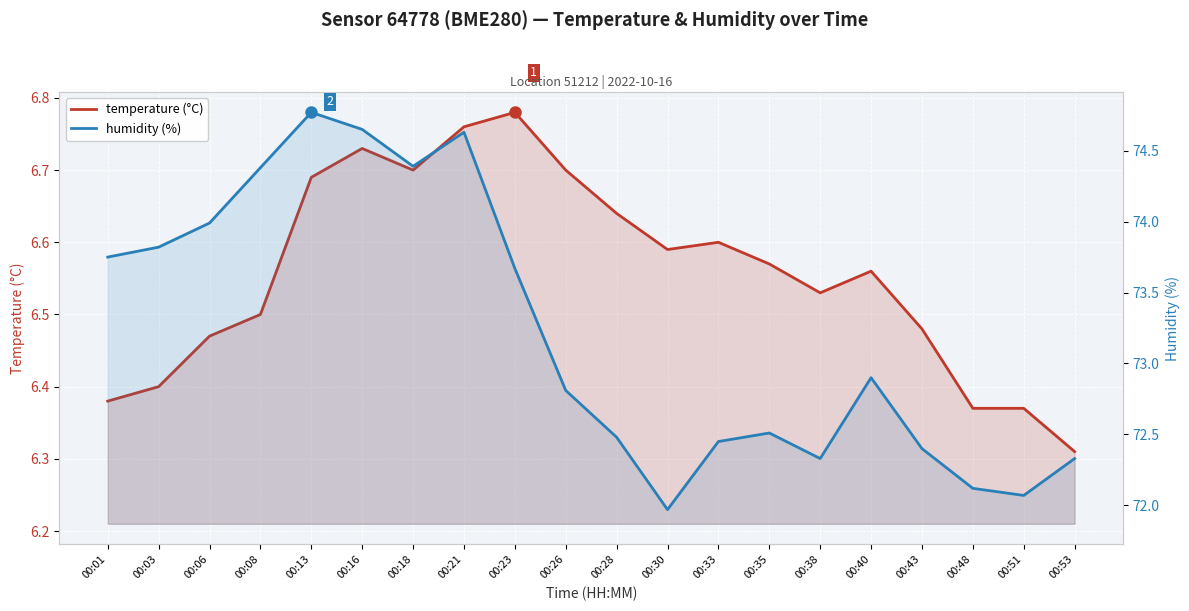

Between 00:13 and 00:48, which is larger?

00:13